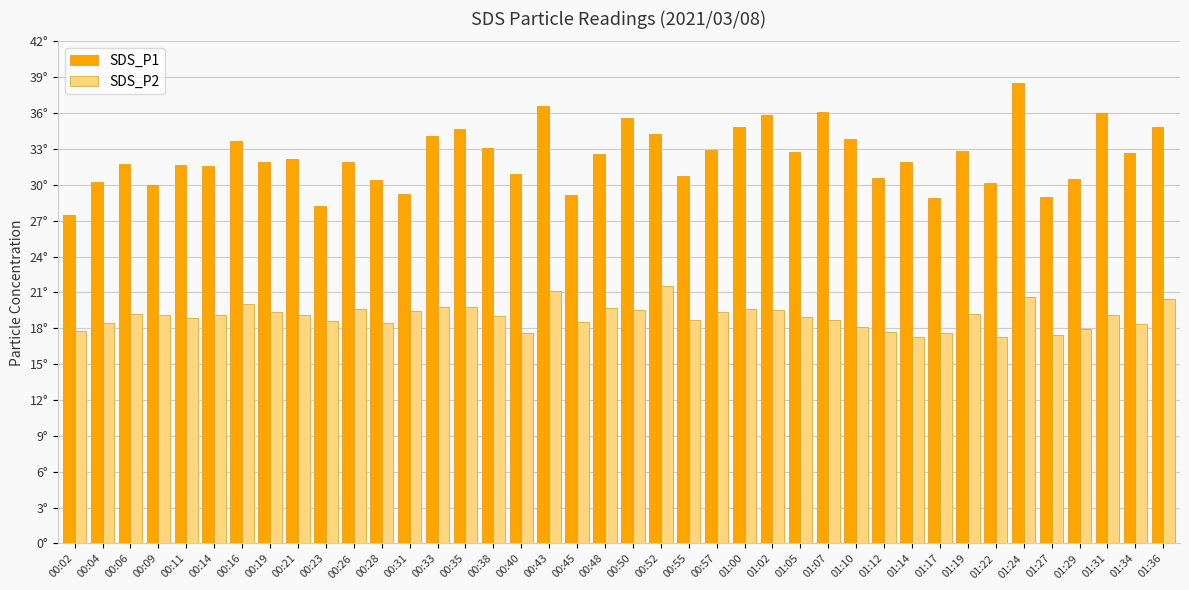

Which series has the largest range (max minus min)?

SDS_P1